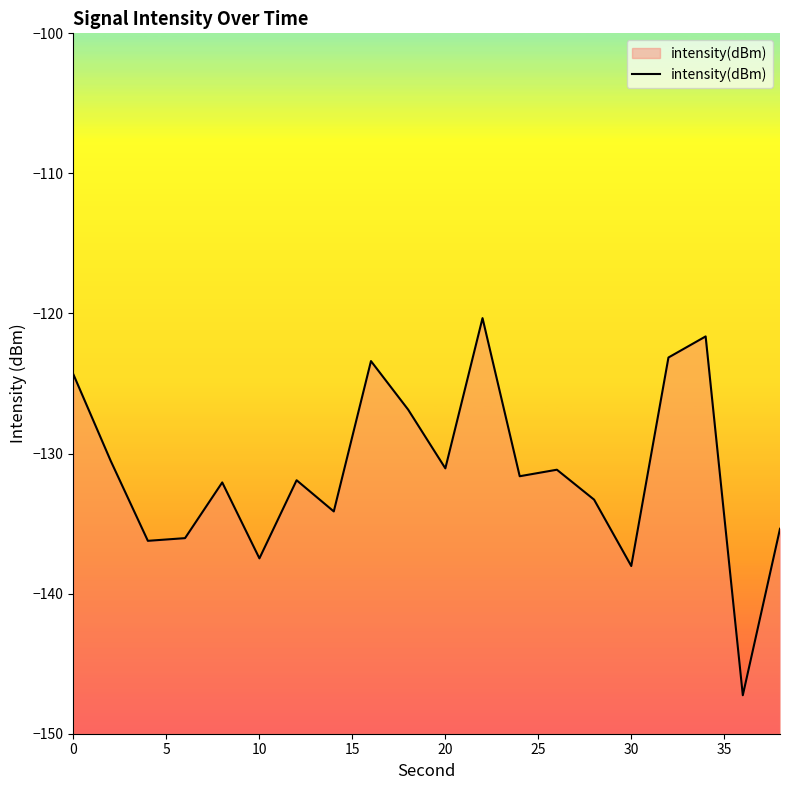

Is it true that the value at 30 is -48.5?

False